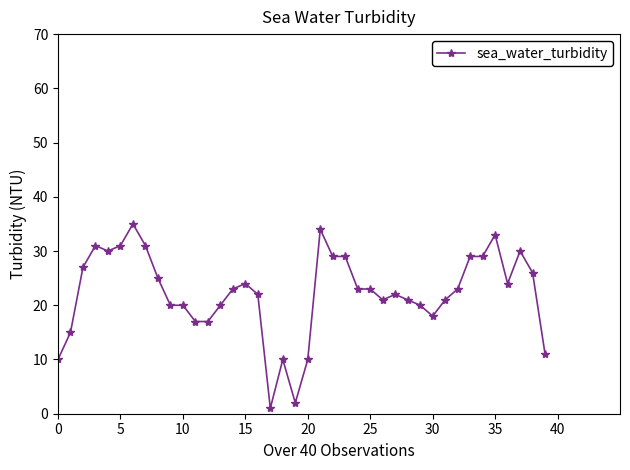

What is the difference between the maximum and minimum values?

34